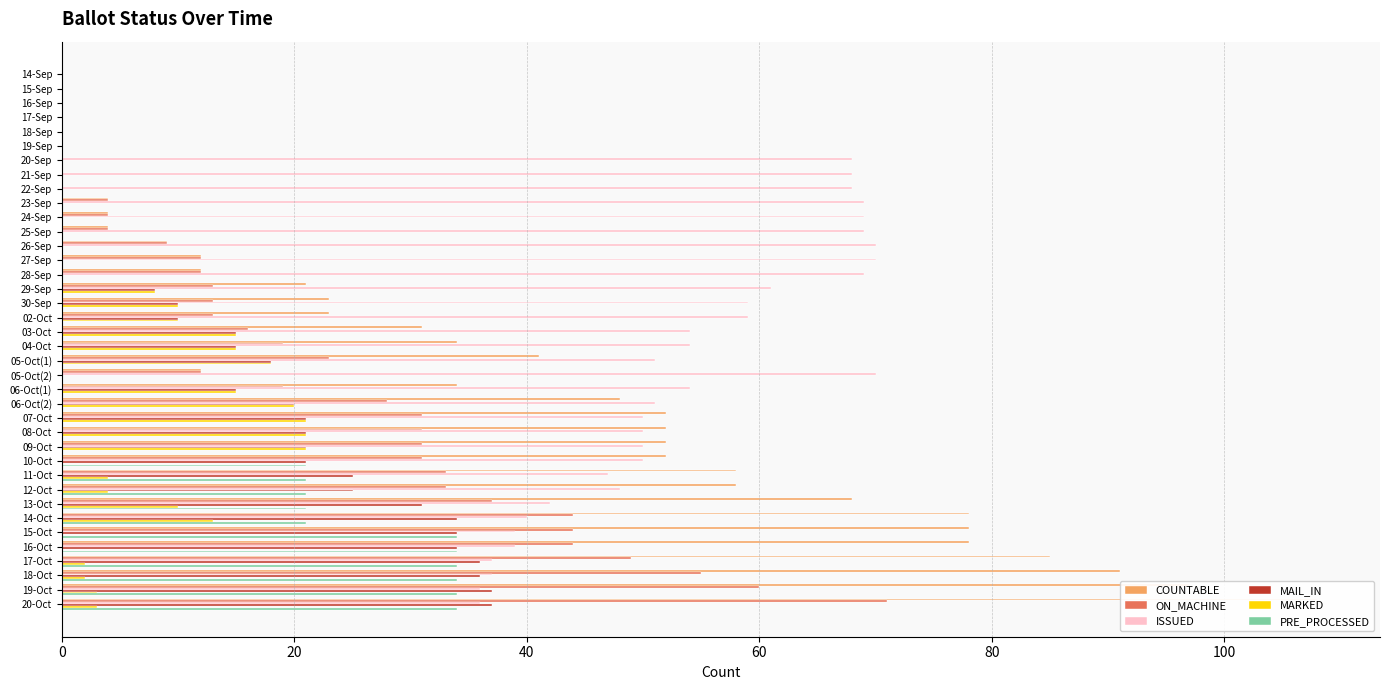

How many bars are there in total?

228